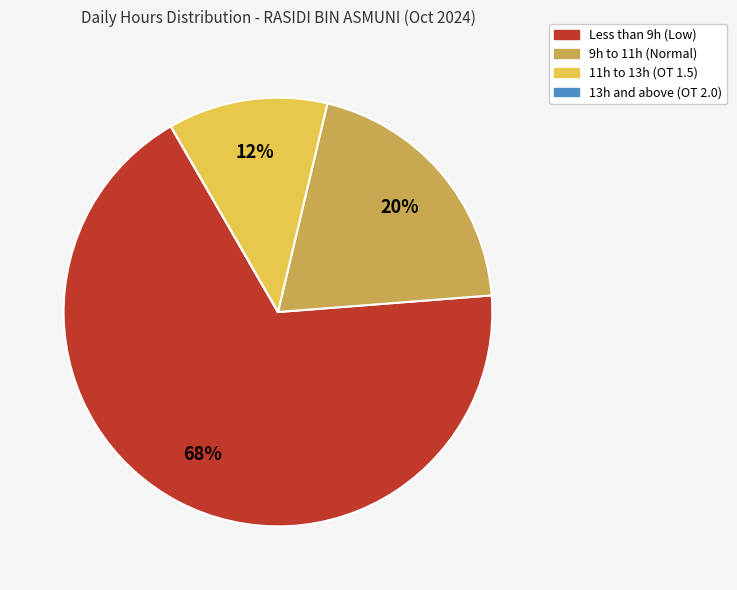

To the nearest percent, what is the average slice percentage?

25%